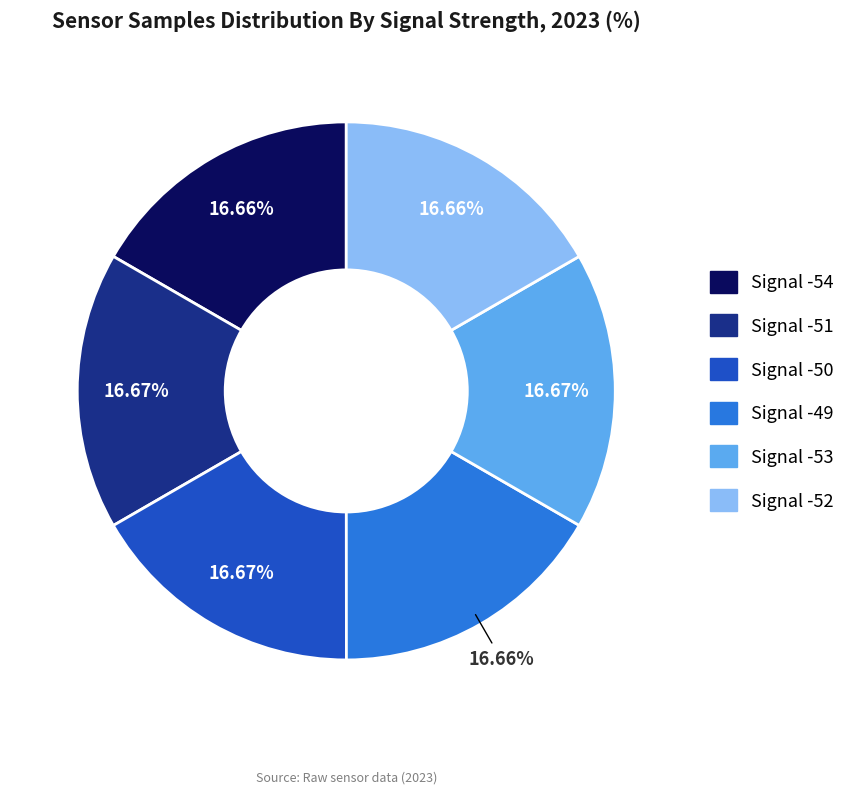

Does any single category account for the majority?

No